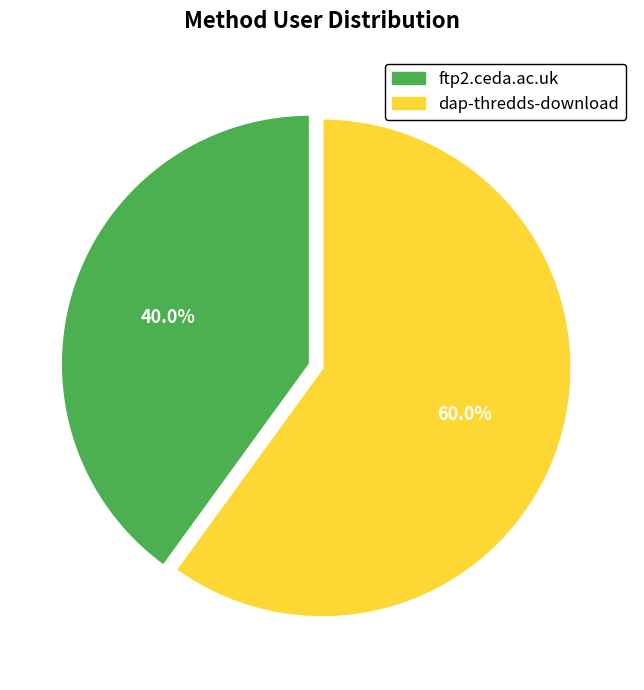

Rank the categories by value from lowest to highest.

ftp2.ceda.ac.uk, dap-thredds-download